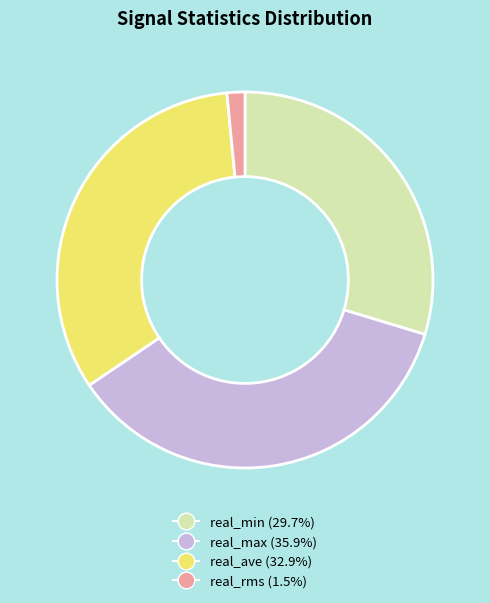

What is the largest slice in the pie chart?

real_max